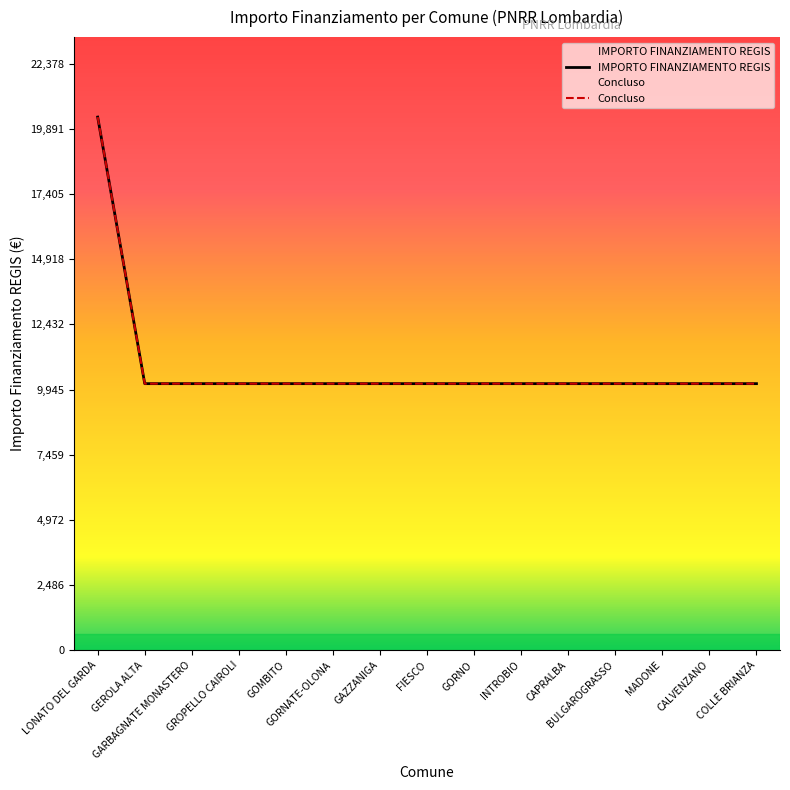

True or false: IMPORTO FINANZIAMENTO REGIS has a value of 10172 at GROPELLO CAIROLI.

True